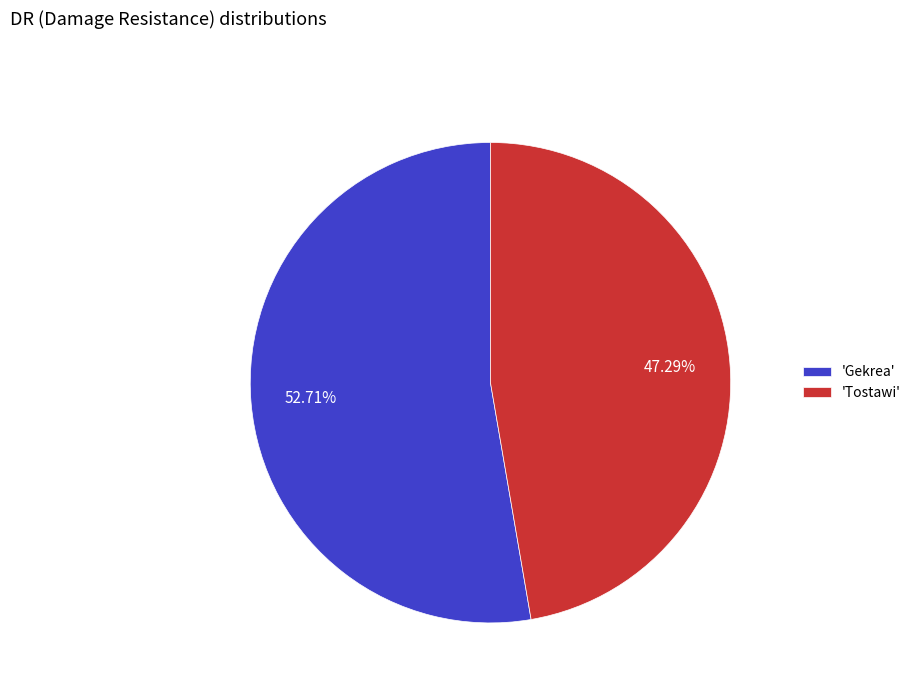

Does any single category account for the majority?

Yes